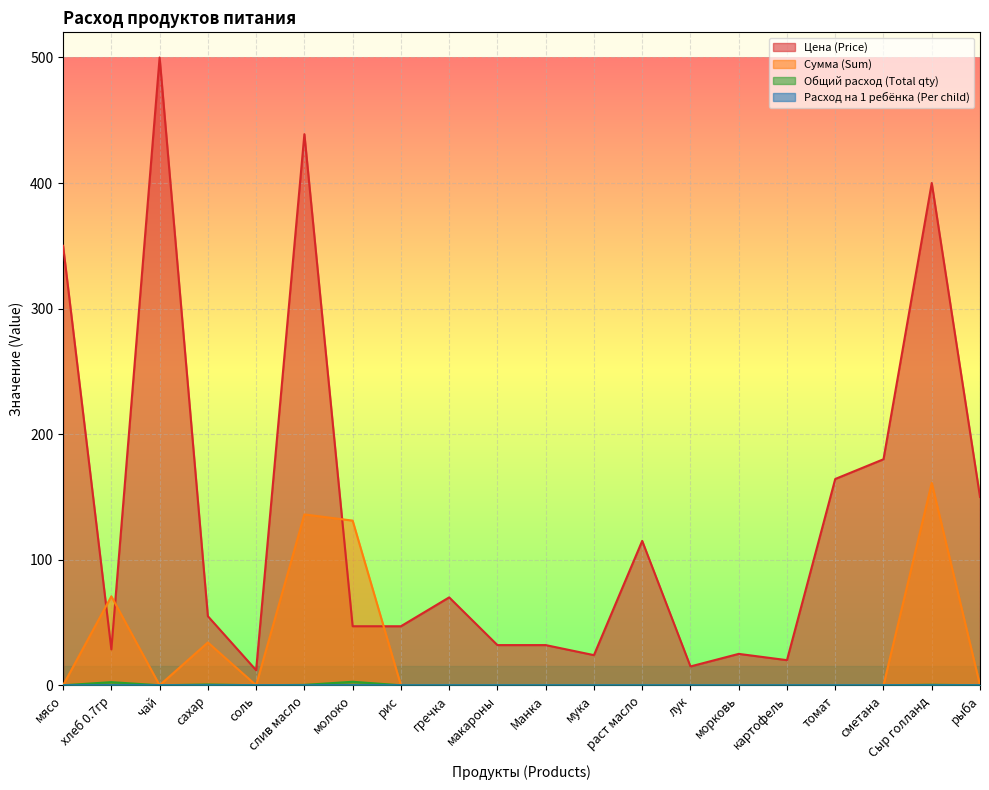

What is the sum of all Общий расход (Total qty) values?

6.6